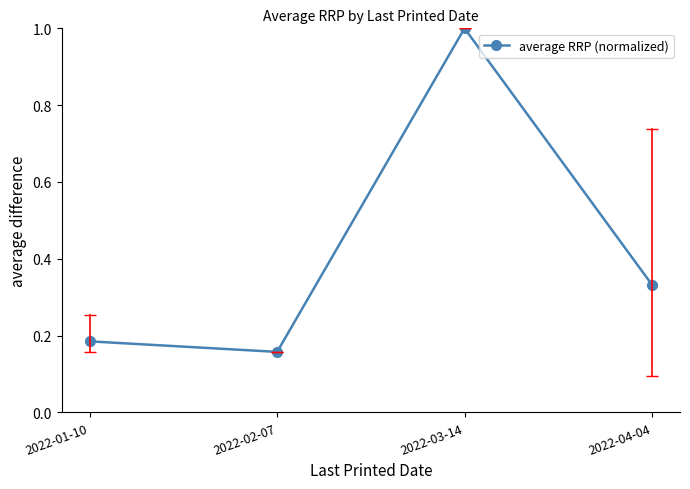

Rank the categories by value from lowest to highest.

2022-02-07, 2022-01-10, 2022-04-04, 2022-03-14